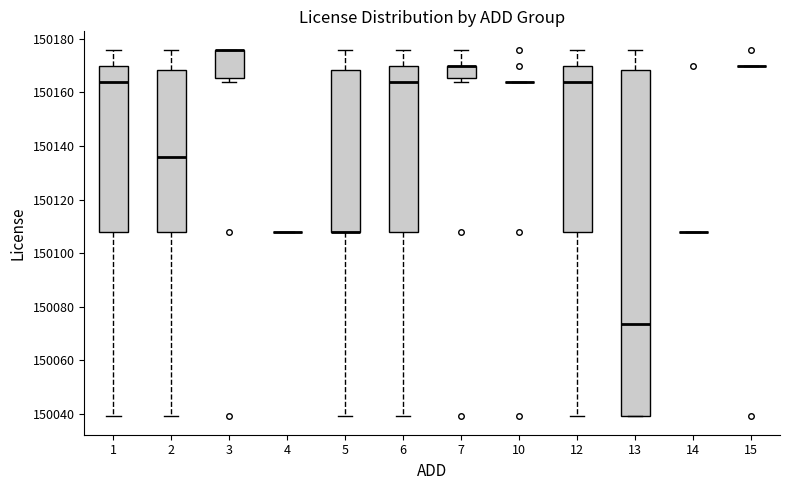

Reading left to right, transcribe this box plot: for each box, give where its median line is, the range the box spans, and where its two whiskers end, as read against the y-axis. The values are not printed on the chart, so give them approximately, as read against the axis.

1: median 150164, box 150108 to 150170, whiskers 150040 to 150176
2: median 150136, box 150108 to 150168, whiskers 150040 to 150176
3: median 150176 (drawn on the box's upper edge), box 150166 to 150176, whiskers 150164 to 150176
4: box collapsed to a line at 150108, whiskers 150108 to 150108
5: median 150108 (drawn on the box's lower edge), box 150108 to 150168, whiskers 150040 to 150176
6: median 150164, box 150108 to 150170, whiskers 150040 to 150176
7: median 150170 (drawn on the box's upper edge), box 150166 to 150170, whiskers 150164 to 150176
10: box collapsed to a line at 150164, whiskers 150164 to 150164
12: median 150164, box 150108 to 150170, whiskers 150040 to 150176
13: median 150074, box 150040 to 150168, whiskers 150040 to 150176
14: box collapsed to a line at 150108, whiskers 150108 to 150108
15: box collapsed to a line at 150170, whiskers 150170 to 150170